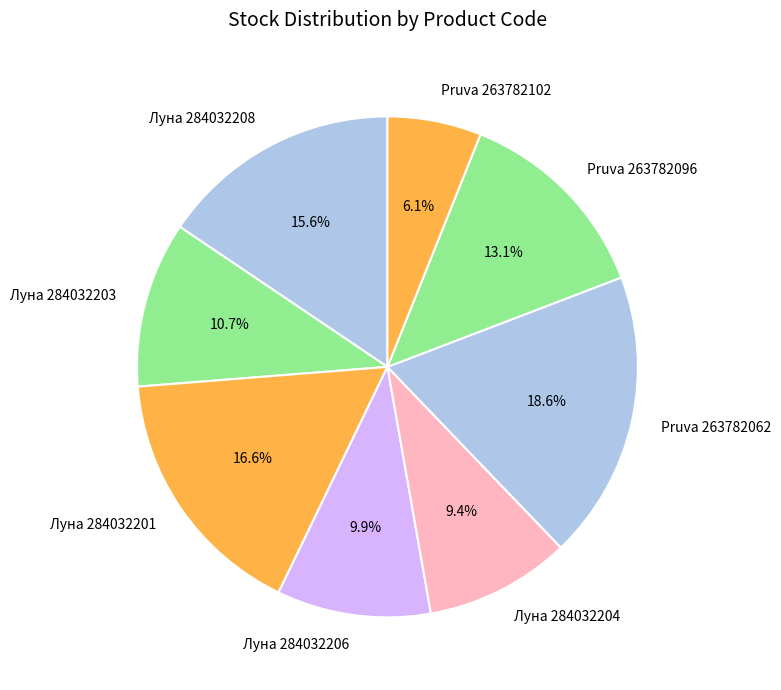

Does Луна 284032206 account for over 50% of the chart?

No